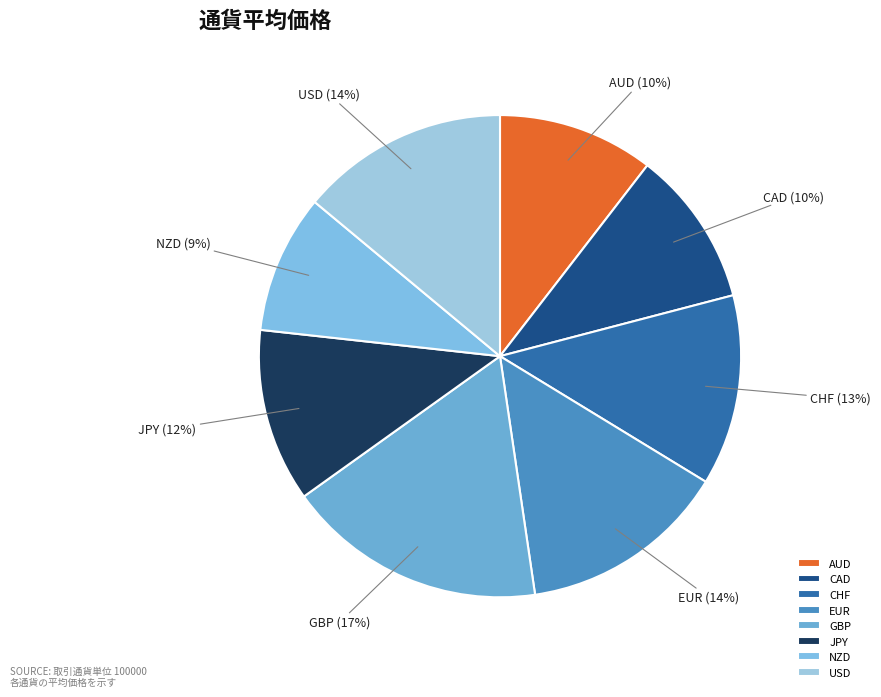

To the nearest percent, what percentage of the pie is NZD?

9%